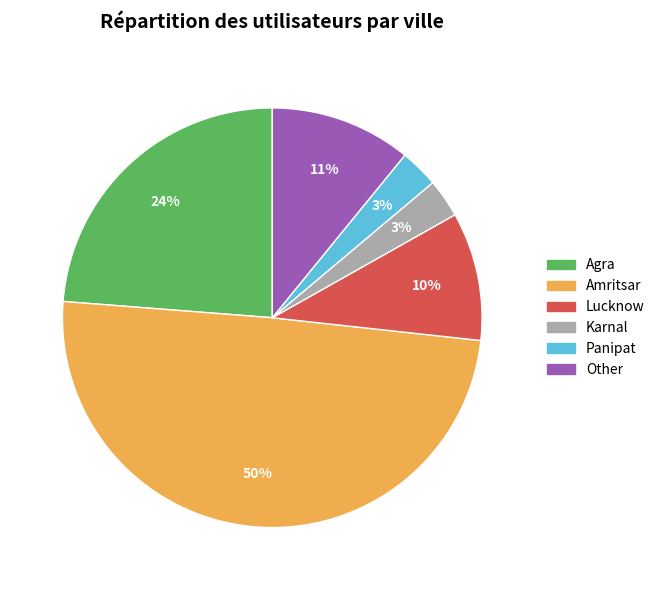

To the nearest percent, what percentage of the pie is Other?

11%